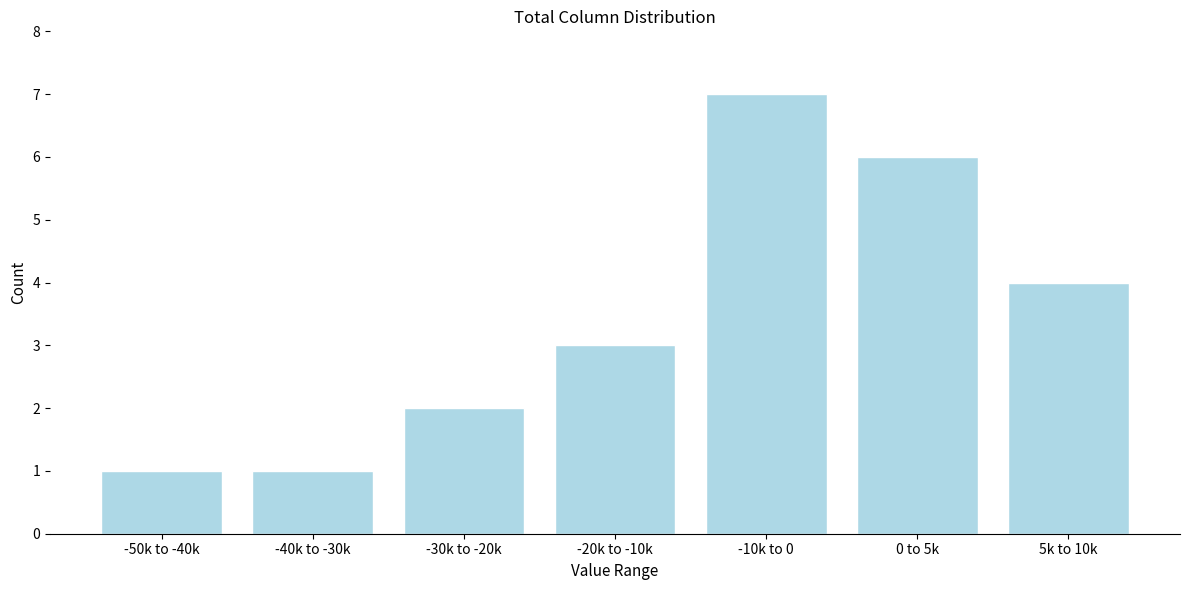

Reading left to right, extract all data points from this chart.

1	1	2	3	7	6	4